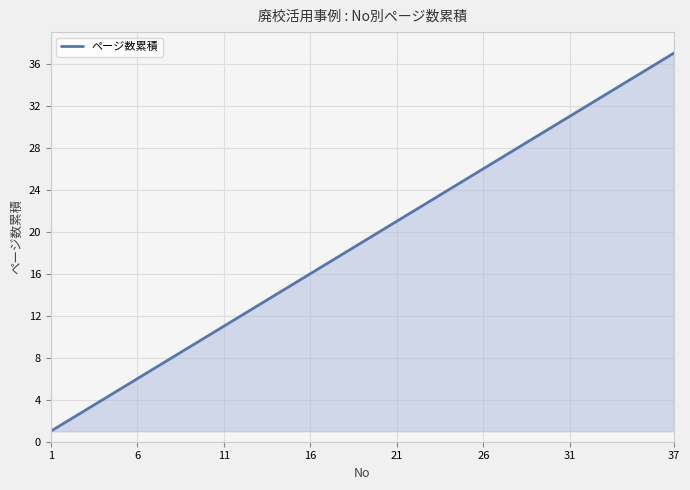

True or false: there are more than 1 points higher than both neighbors.

False